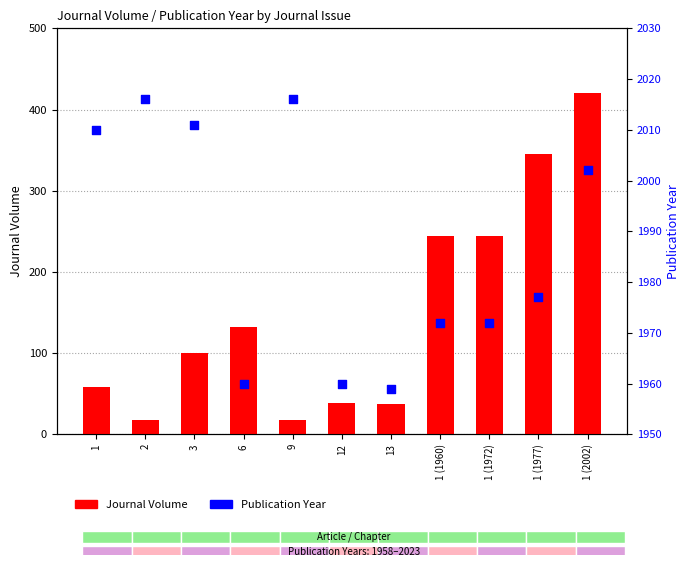

Which series has the largest total across all categories?

Publication Year